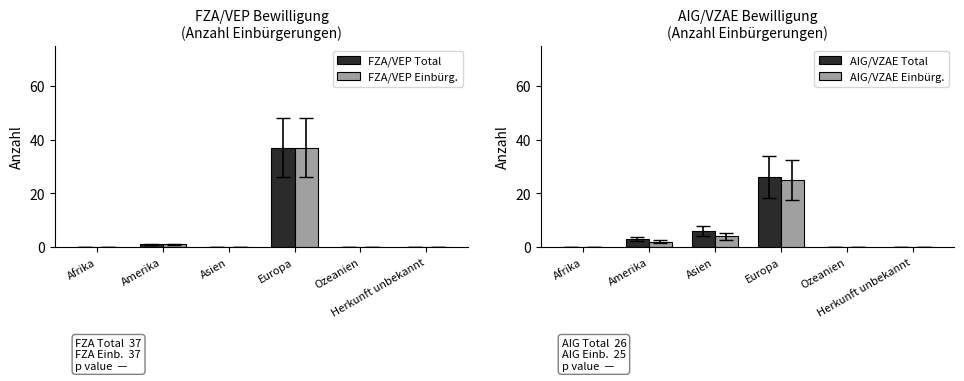

Reading right to left, extract all data points from this chart.

FZA/VEP Total: Herkunft unbekannt=0	Ozeanien=0	Europa=37	Asien=0	Amerika=1	Afrika=0
FZA/VEP Einbürg.: Herkunft unbekannt=0	Ozeanien=0	Europa=37	Asien=0	Amerika=1	Afrika=0
AIG/VZAE Total: Herkunft unbekannt=0	Ozeanien=0	Europa=26	Asien=6	Amerika=3	Afrika=0
AIG/VZAE Einbürg.: Herkunft unbekannt=0	Ozeanien=0	Europa=25	Asien=4	Amerika=2	Afrika=0